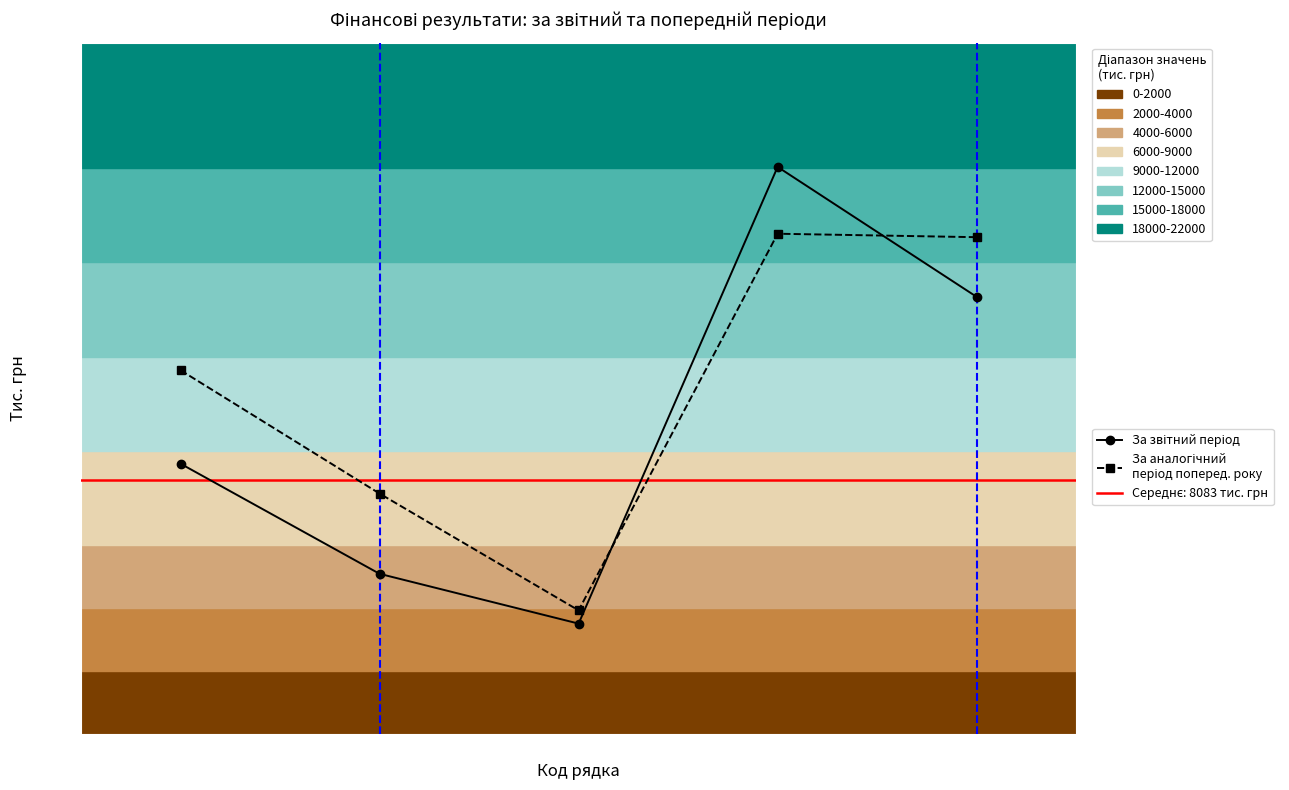

Rank the series by their average value, from highest to lowest.

За аналогічний період попереднього року, За звітний період